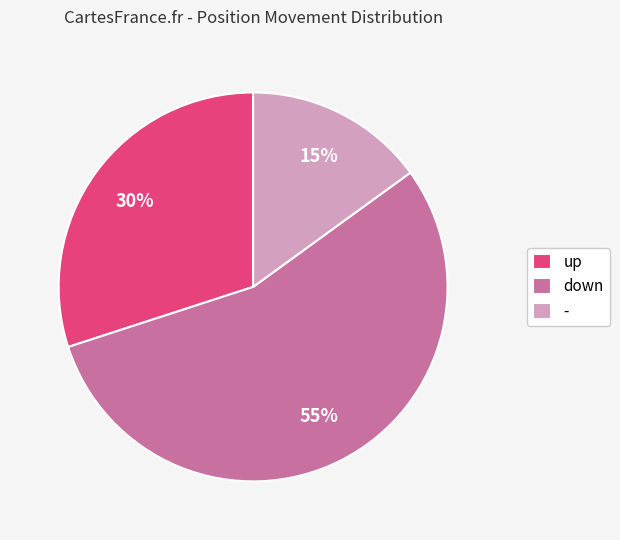

Combined, do down and up account for over 50%?

Yes